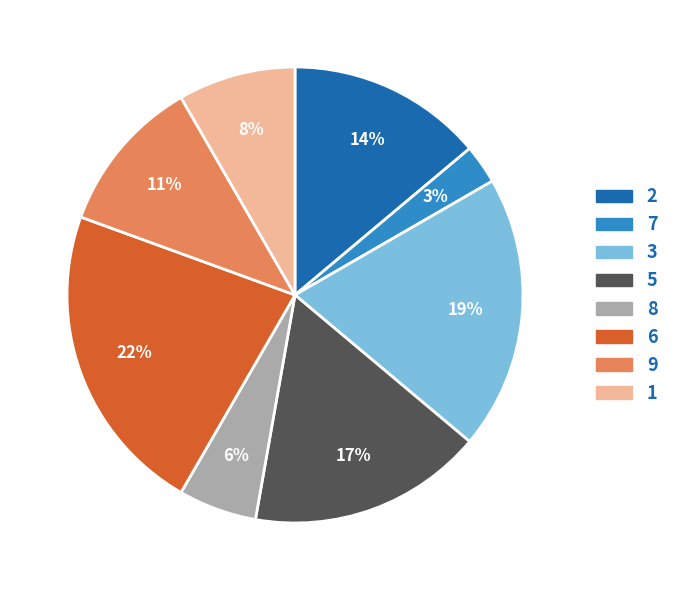

Is there a majority slice in this chart?

No